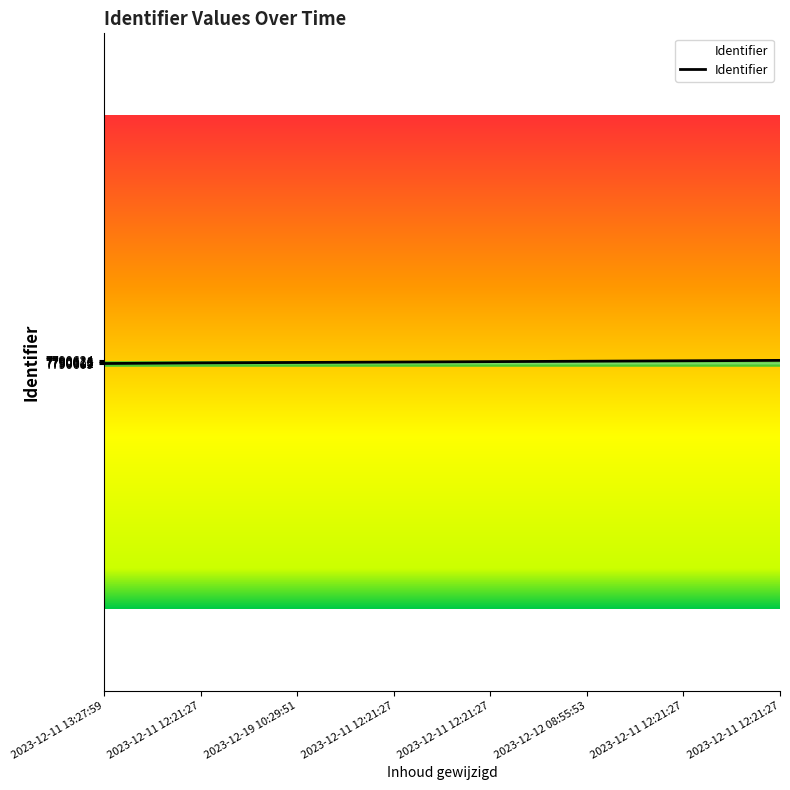

What is the minimum value shown in the chart?

7790609